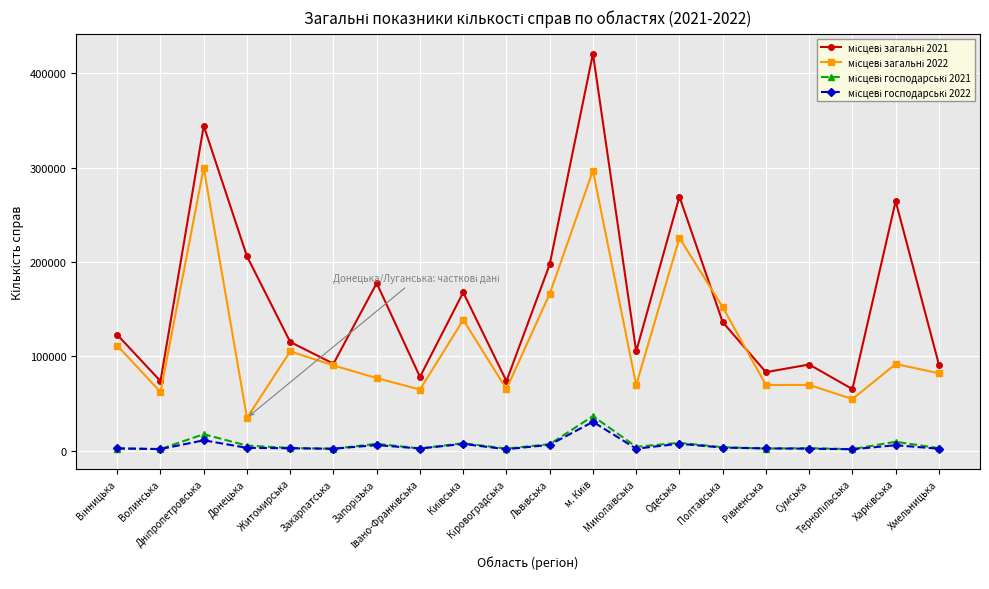

Where is the first local maximum for місцеві господарські 2022?

Дніпропетровська